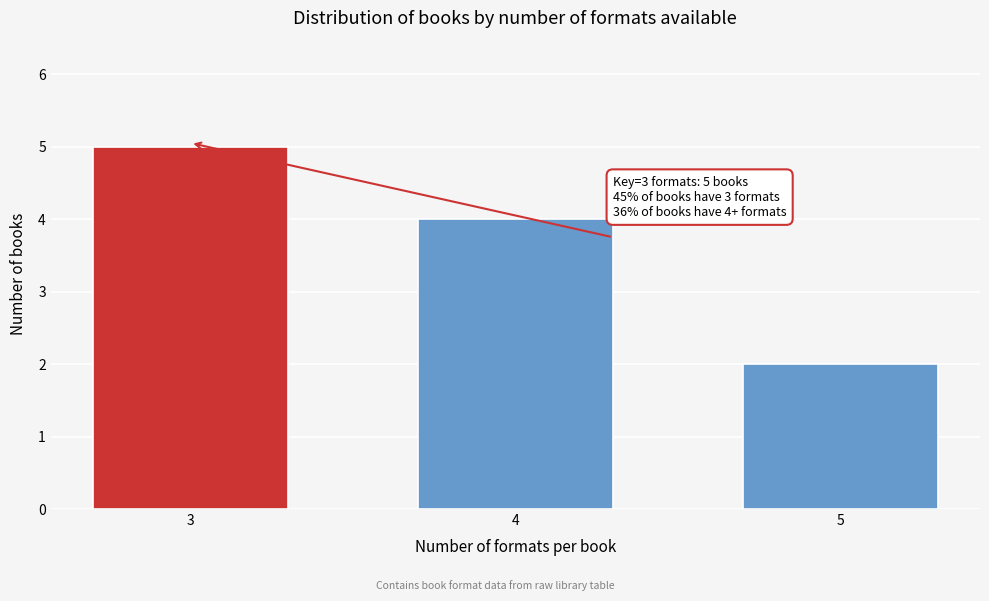

Reading left to right, extract all data points from this chart.

3=5	4=4	5=2